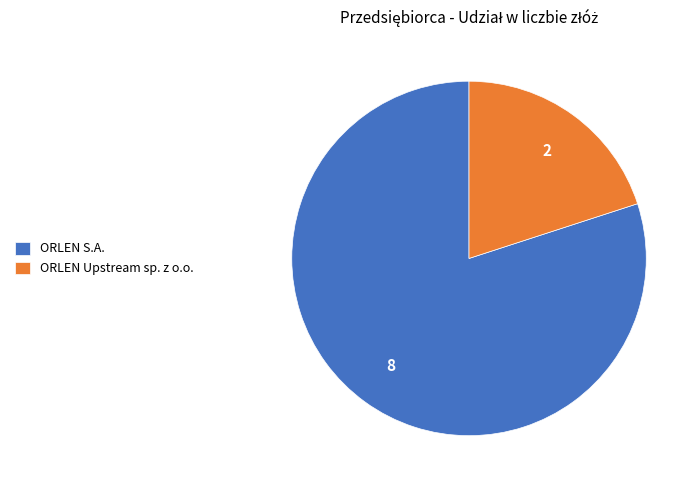

How many segments does this pie chart have?

2